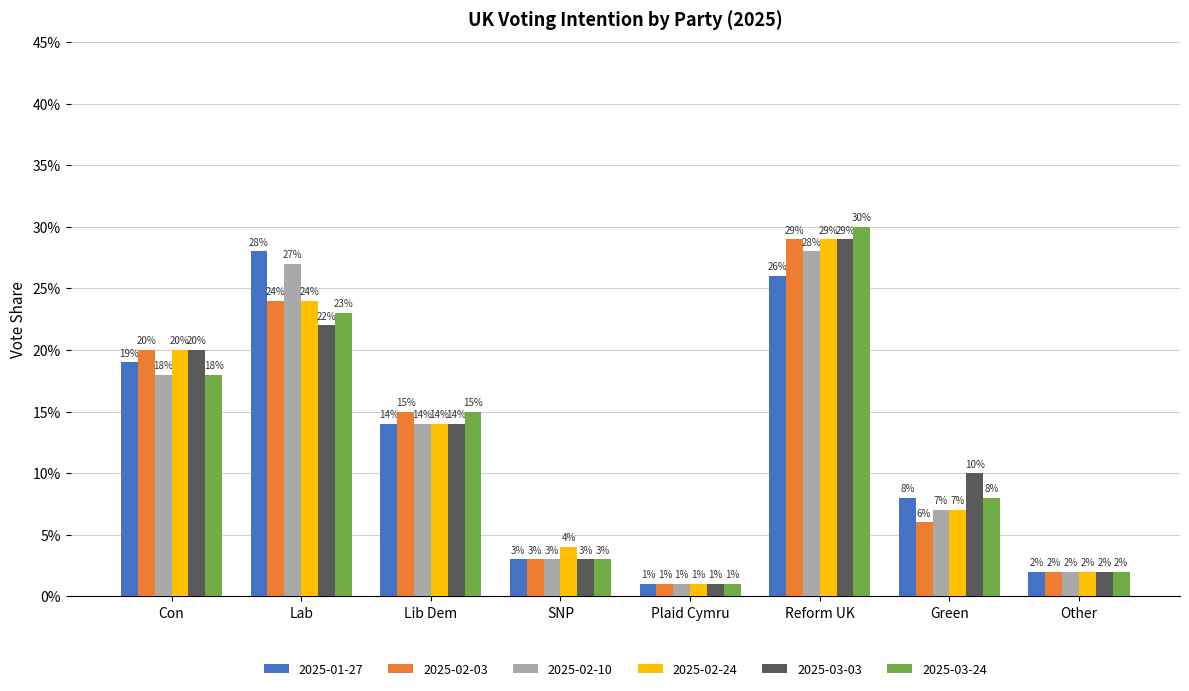

Does the chart contain stacked bars?

No